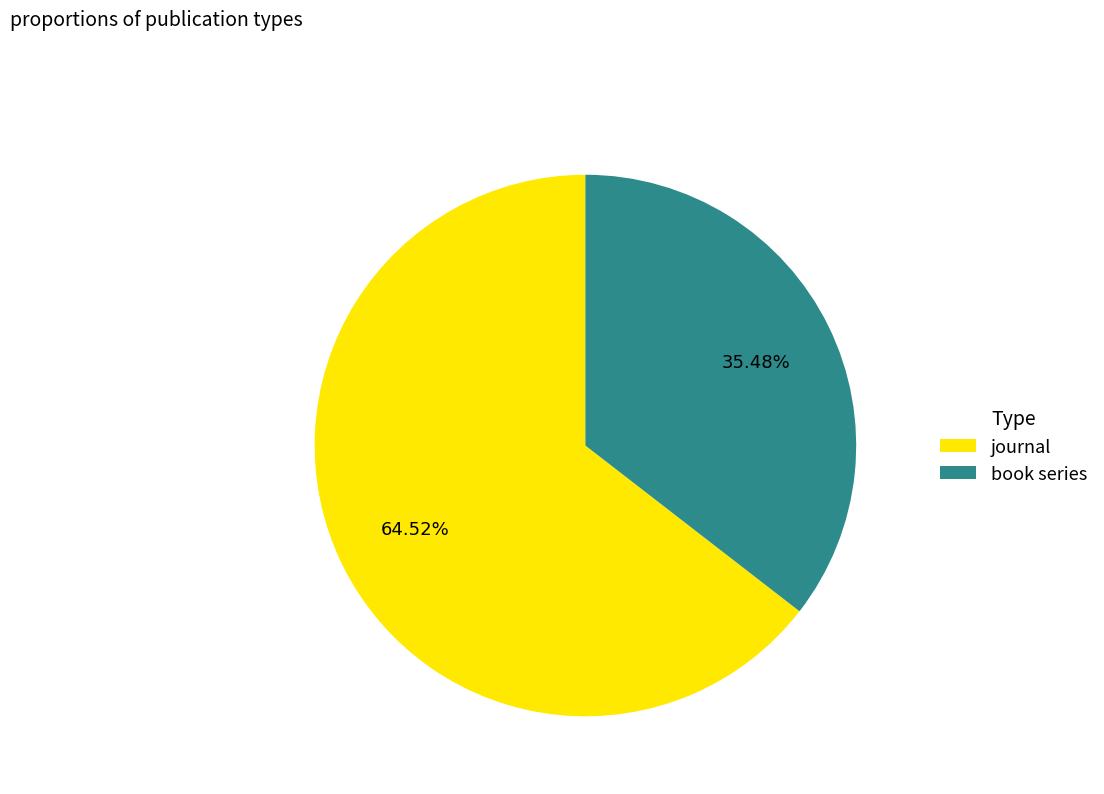

Do book series and journal together represent more than half of the pie?

Yes